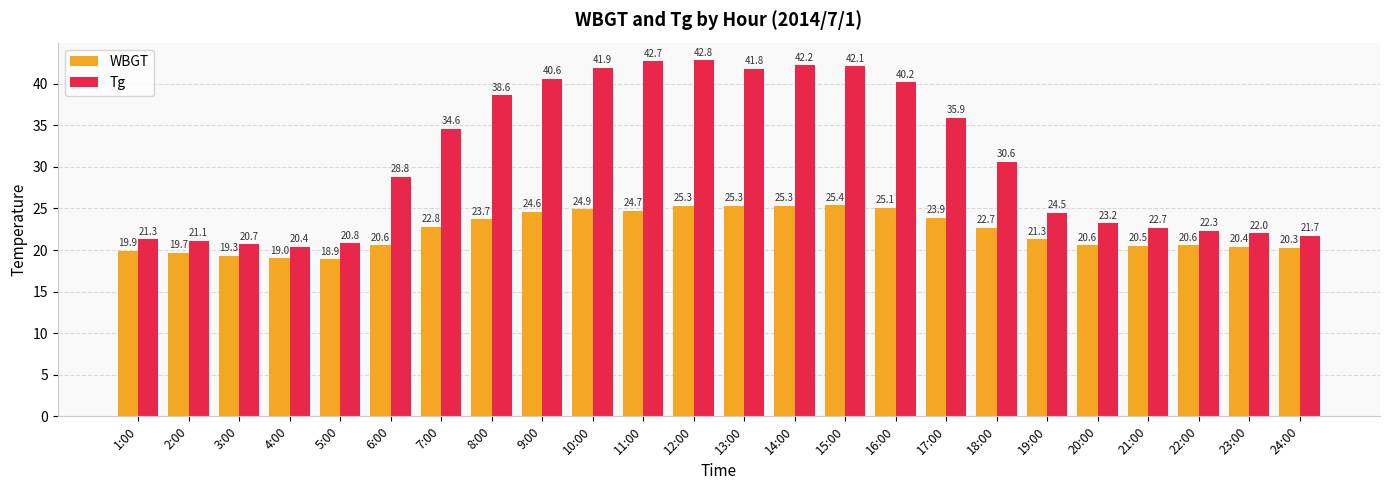

Is it true that Tg equals 33.2 at 24:00?

False